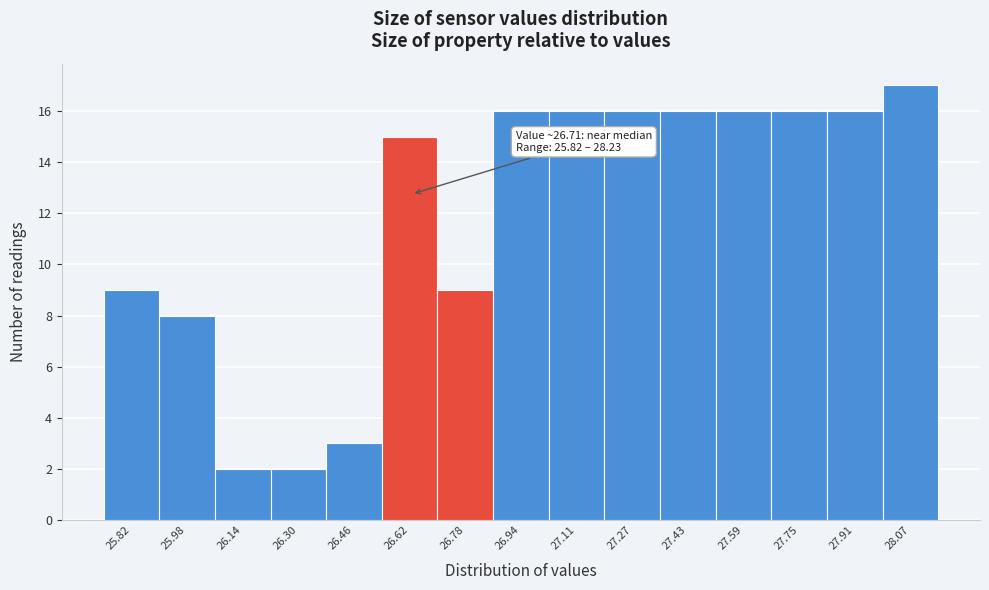

Reading left to right, what are all the values shown in this chart?

25.82=9	25.98=8	26.14=2	26.30=2	26.46=3	26.62=15	26.78=9	26.94=16	27.11=16	27.27=16	27.43=16	27.59=16	27.75=16	27.91=16	28.07=17